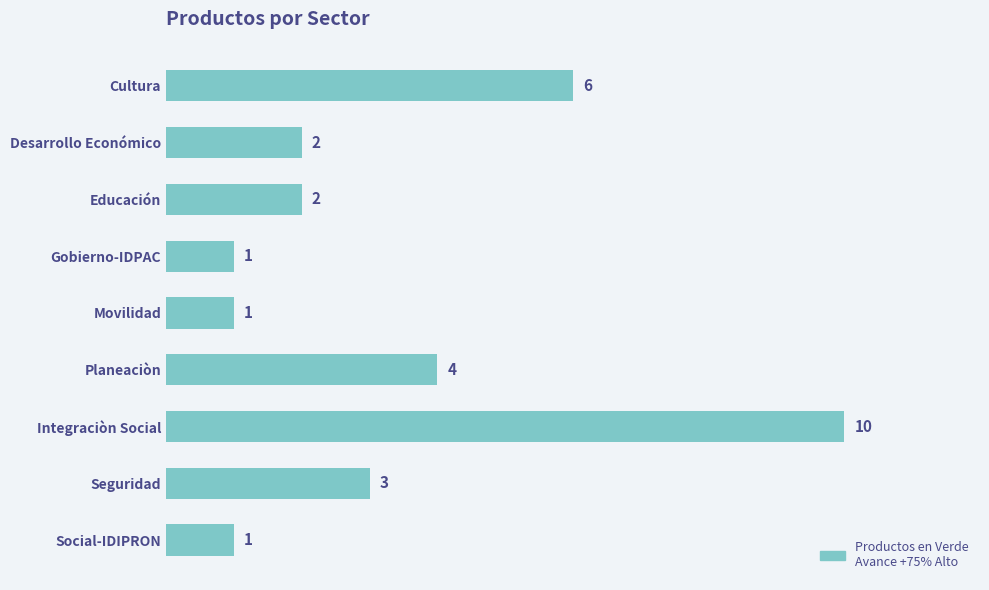

What is the difference between the second highest and minimum values?

5